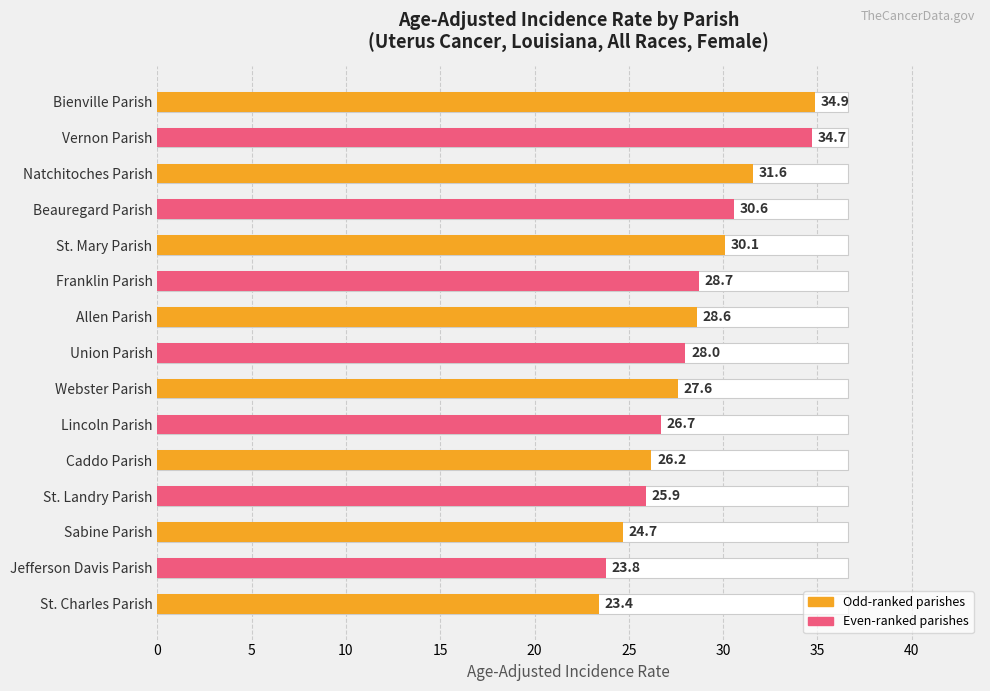

What is the difference between the second highest and minimum values?

11.3